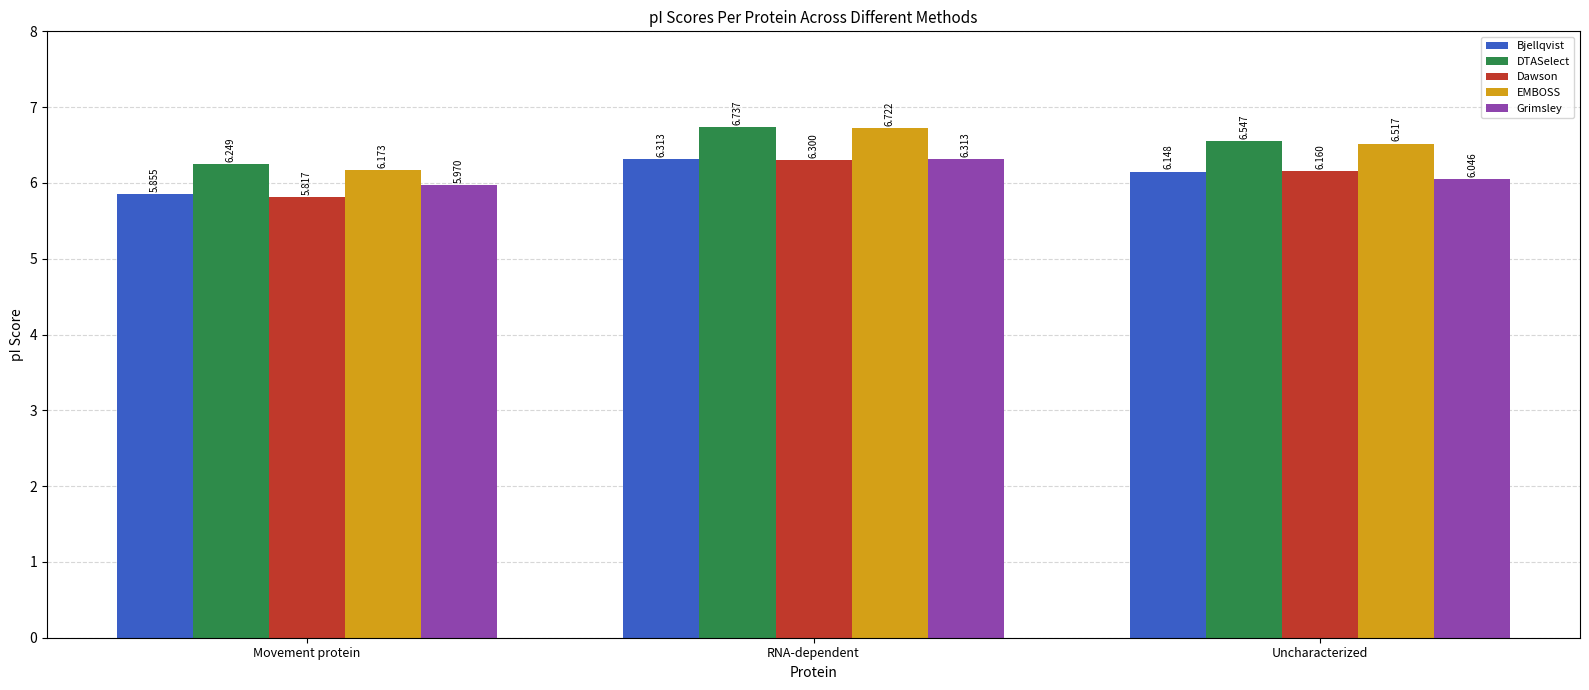

Which category has the highest value in the Bjellqvist series?

RNA-dependent